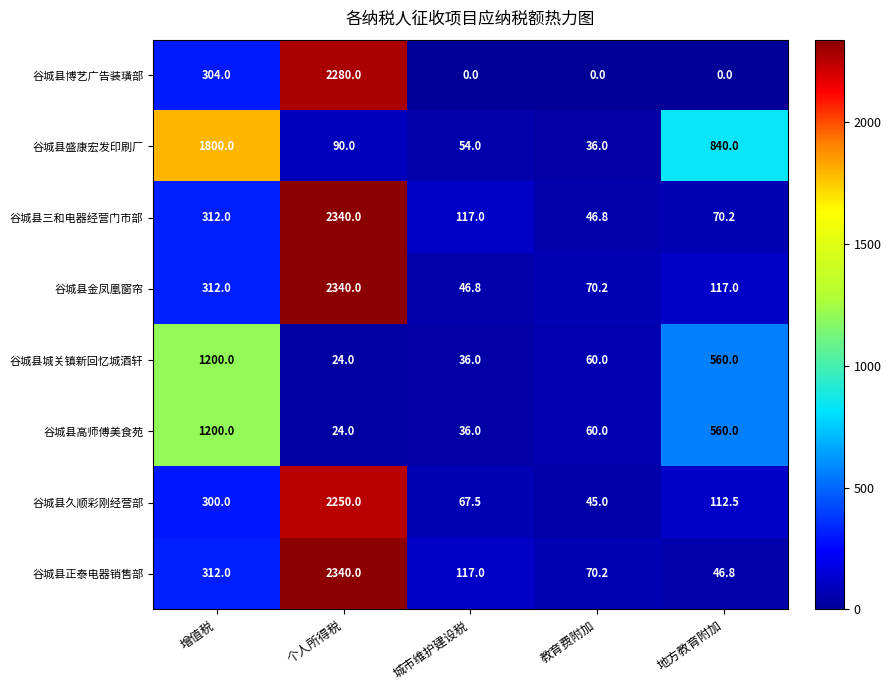

What is the lowest value of the 谷城县城关镇新回忆城酒轩 series?

24.0